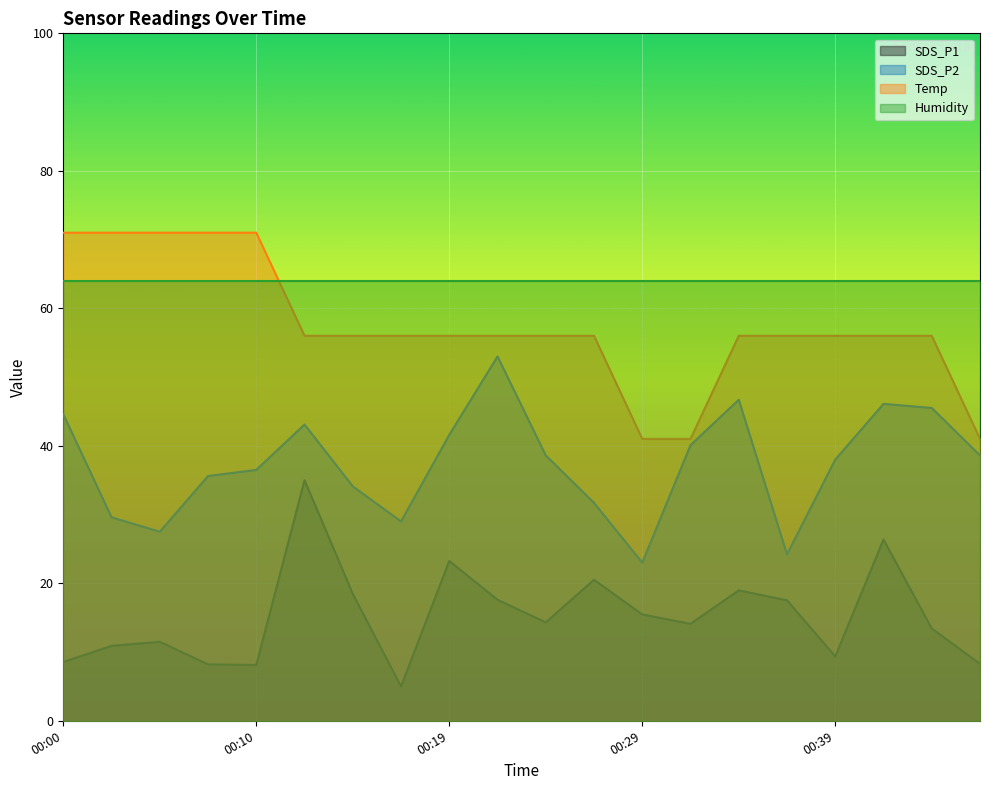

True or false: Temp and SDS_P2 intersect in this chart.

False